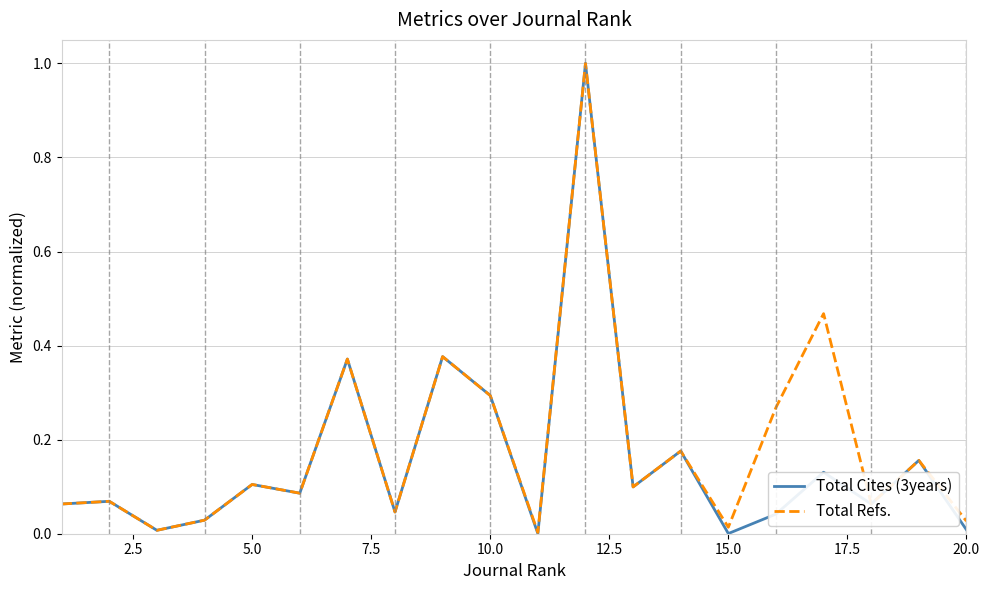

Which series has the largest range (max minus min)?

Total Cites (3years)